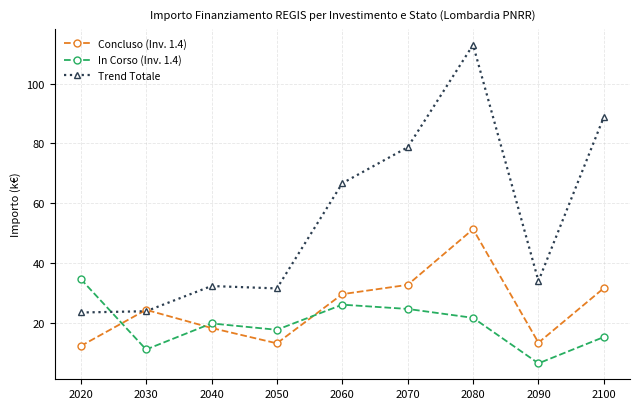

What is the spread (max minus min) of values at 2090?

27.5